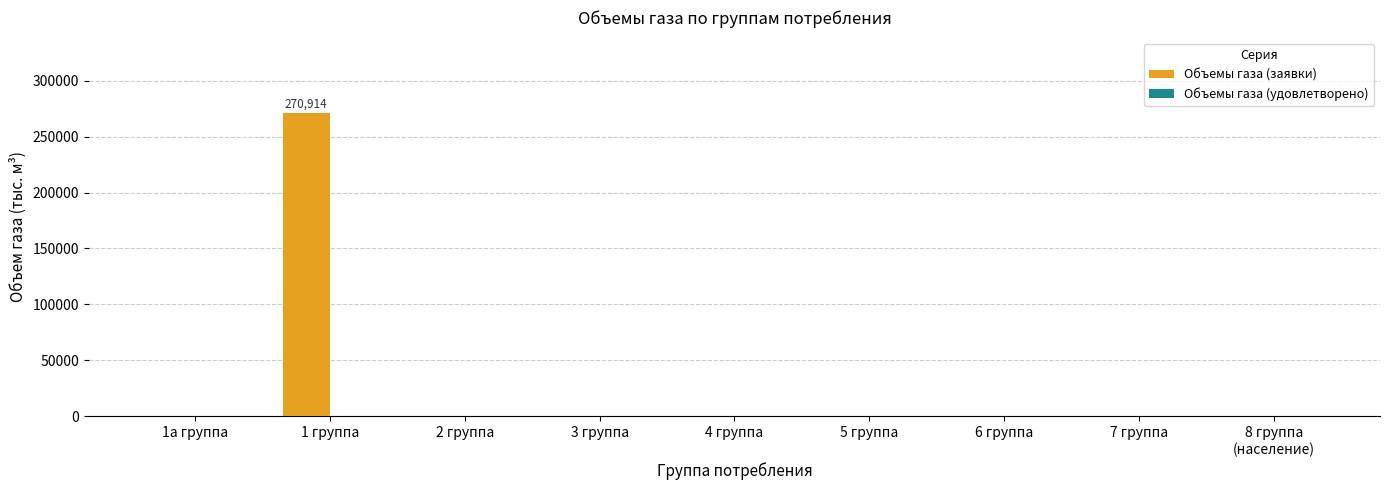

The value at 4 группа is -90653. True or false?

False